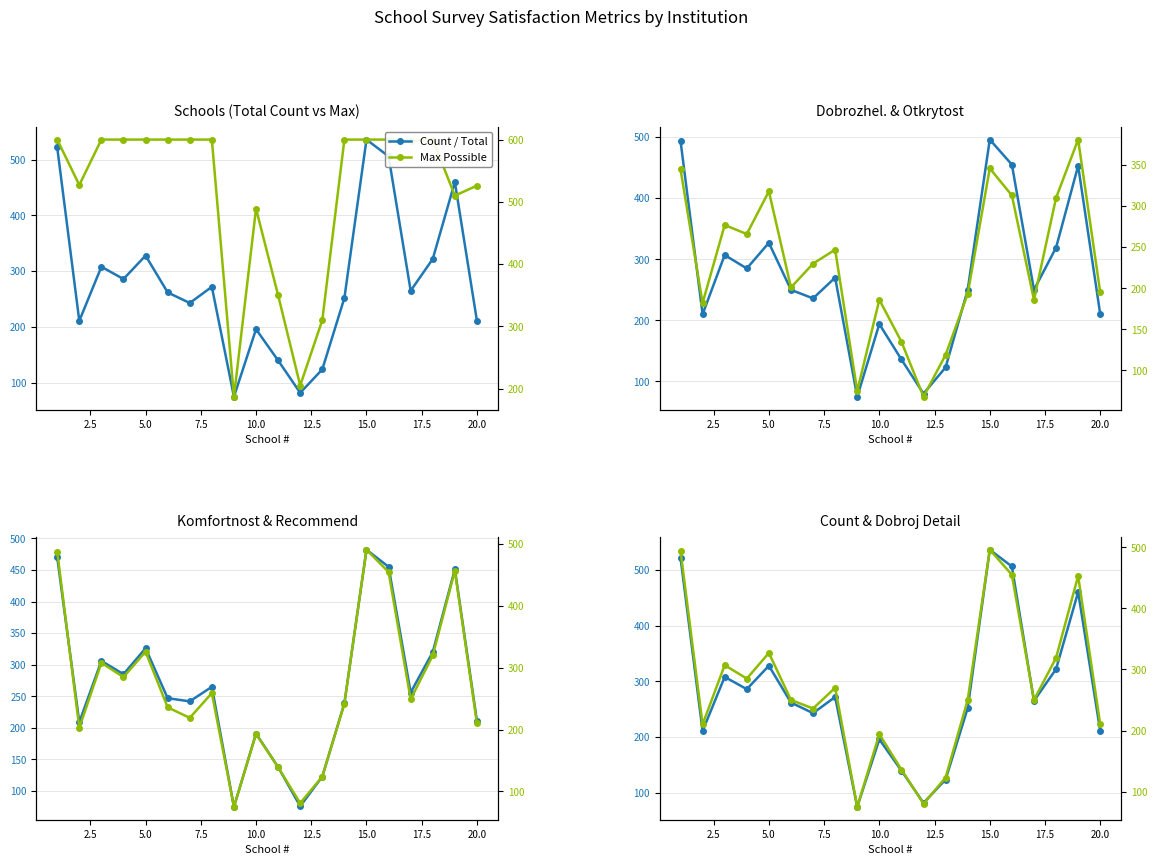

Which has a higher value, 15.0 or 5.0?

15.0